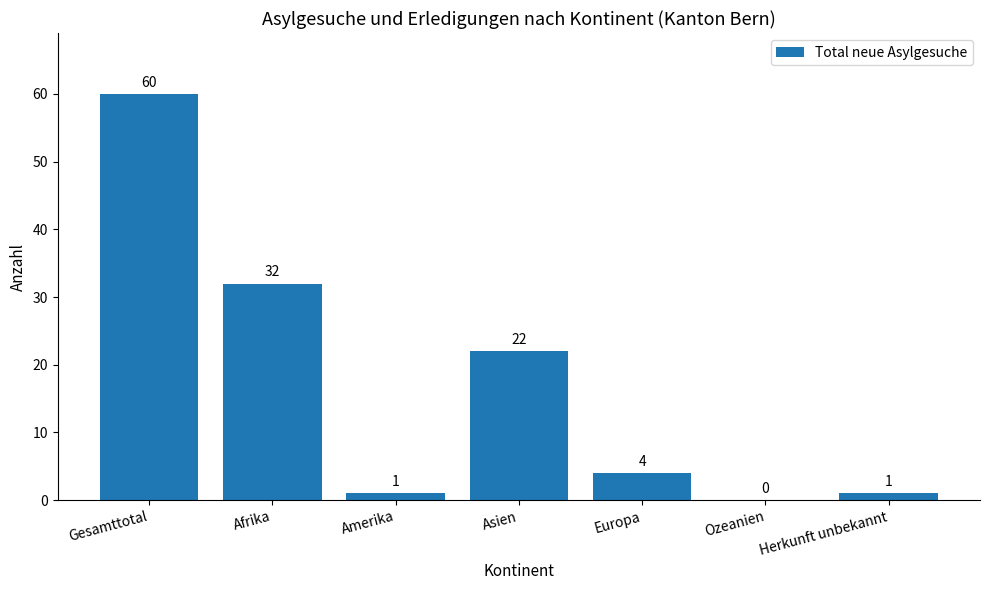

Does the chart contain stacked bars?

No